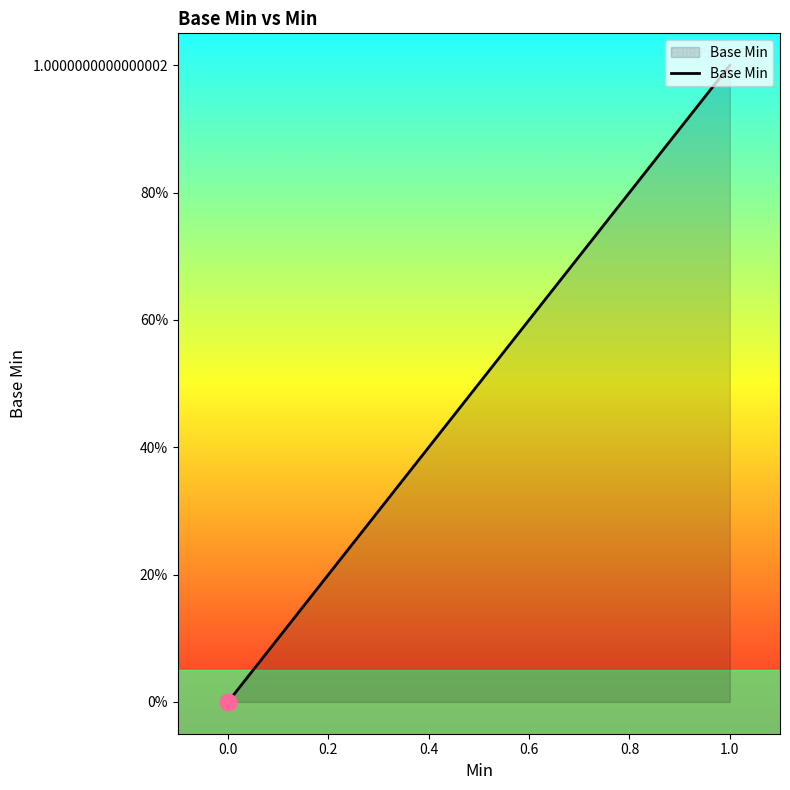

Is this an area chart (filled region under the line)?

Yes